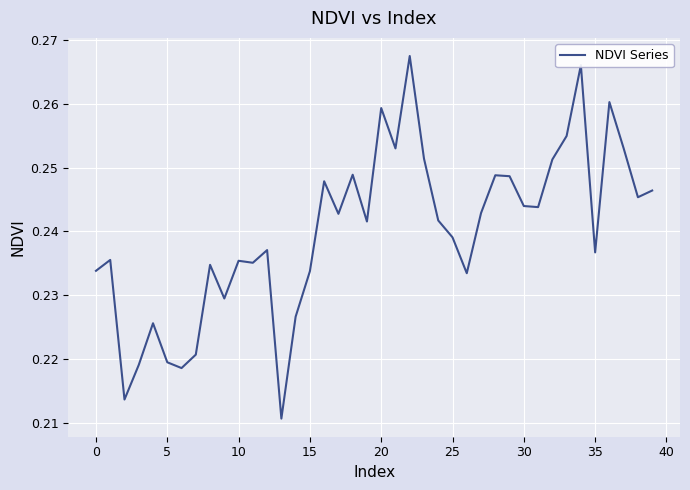

Count the number of data series in this chart.

1